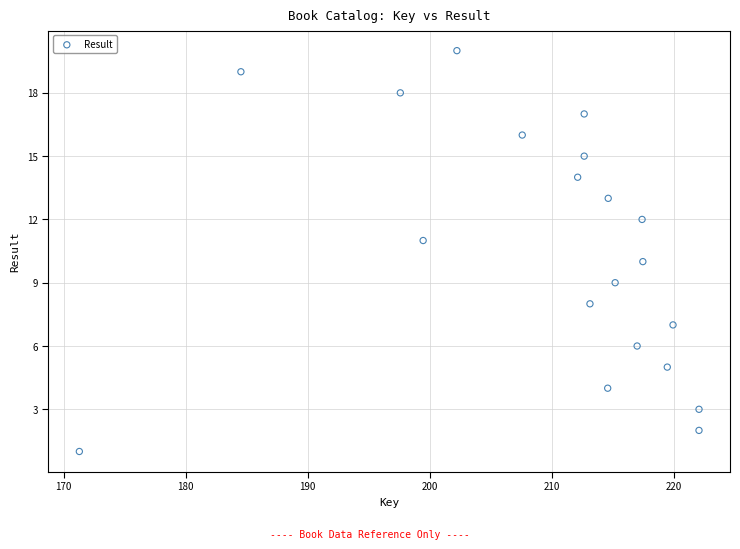

What is the range of Y values (max minus min)?

19